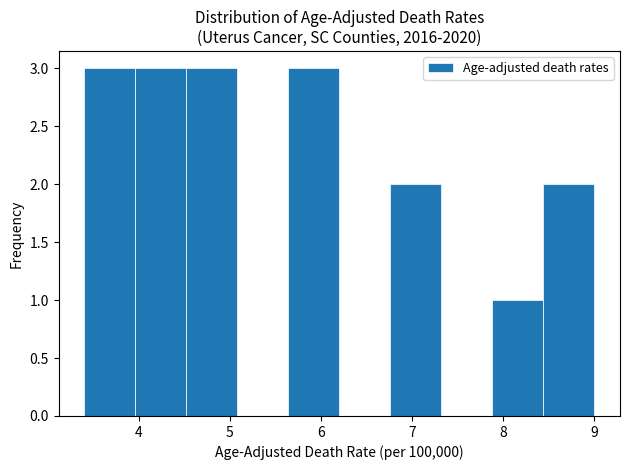

How tall is the bar that spans 7.88 to 8.44 on the x-axis? Neither the bar edges nor the heights are printed on the chart, so give them approximately, as read against the axes.

1